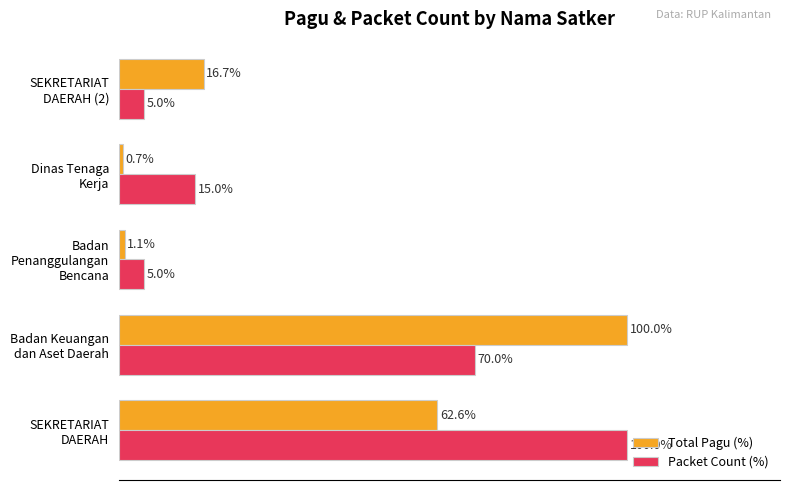

Which series has the largest total across all categories?

Packet Count (%)